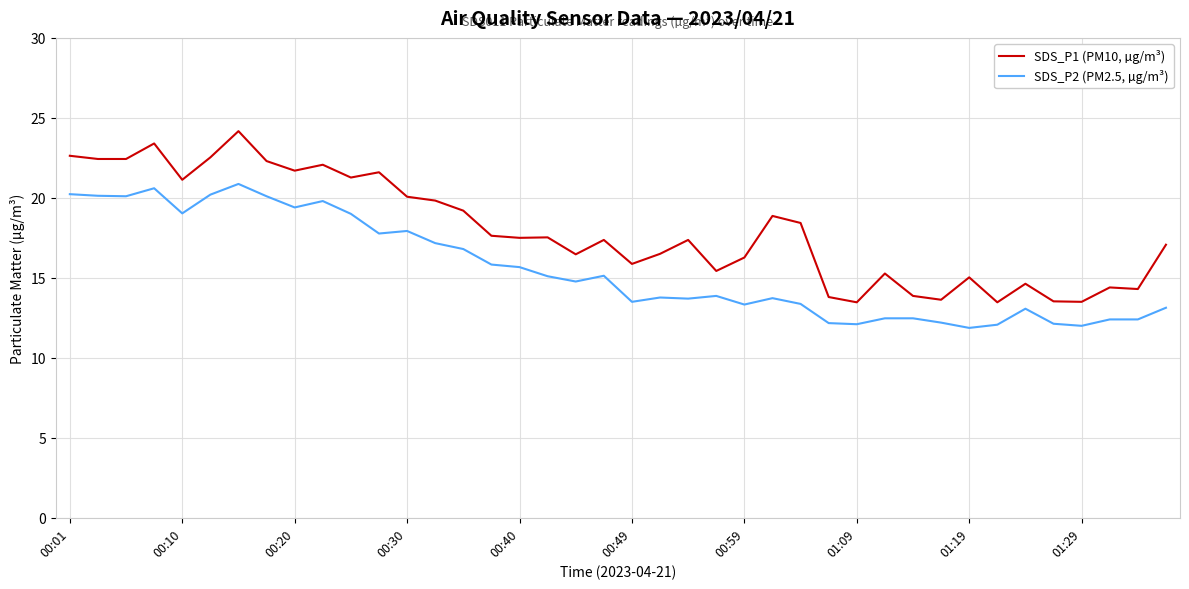

Which series has the widest spread of values?

SDS_P1 (PM10, µg/m³)